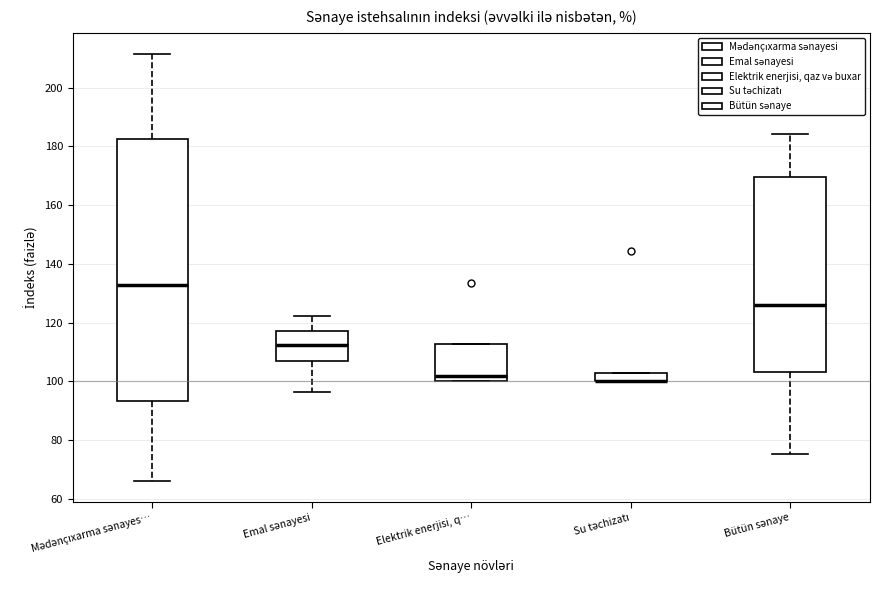

Which box is the tallest, from its lower edge to its upper edge?

Mədənçıxarma sənayes…